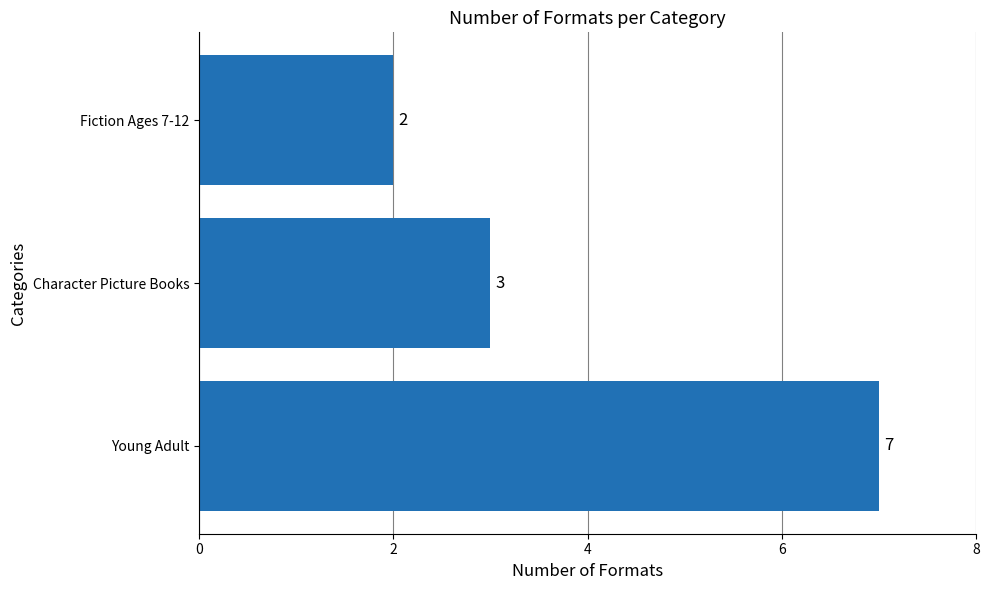

How many data points are less than 3?

1